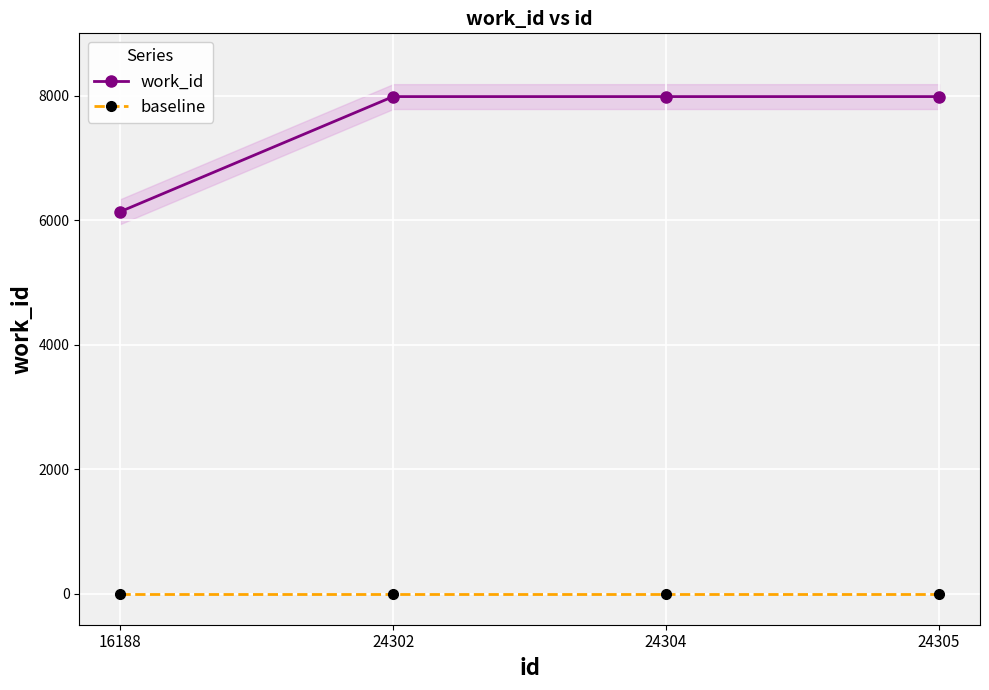

How many values in the work_id series are below 7984?

1